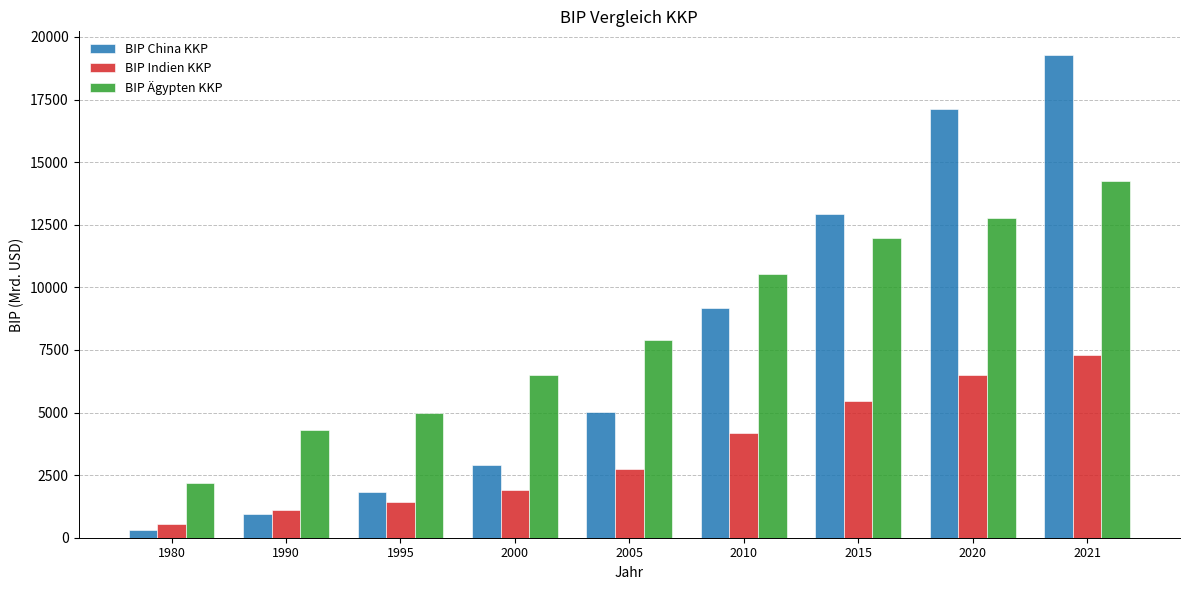

At which category is the sum across all series the highest?

2021